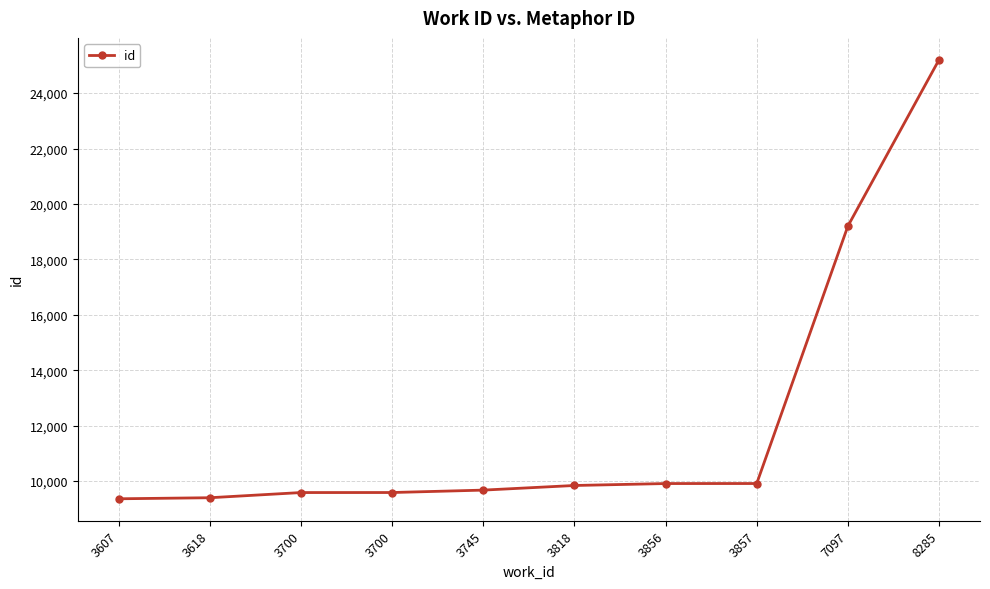

How many lines are shown in the chart?

1